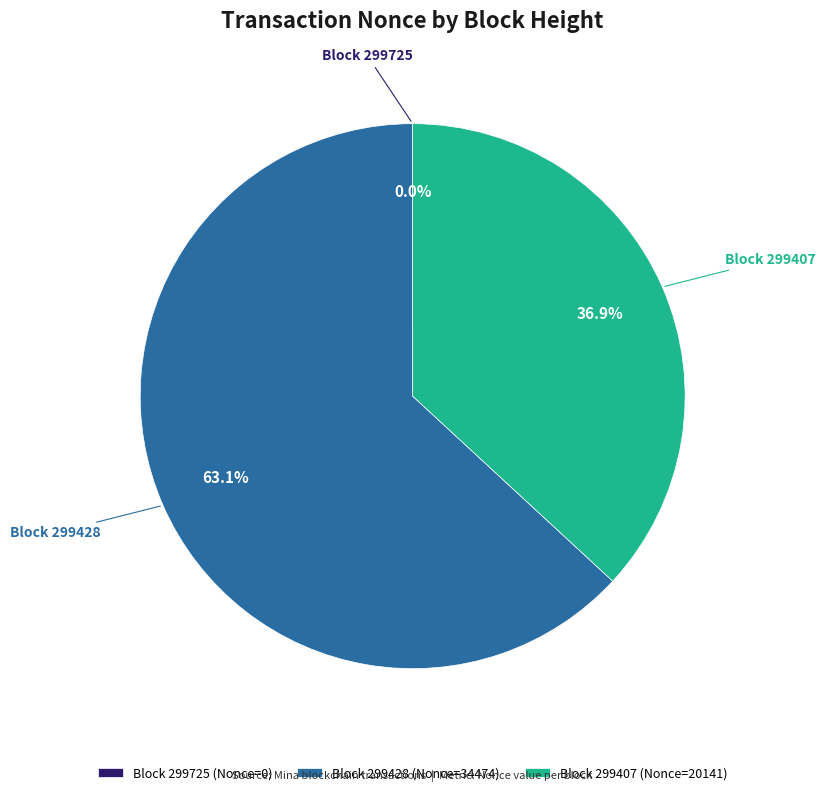

Which has a higher value, Block 299428 (Nonce=34474) or Block 299407 (Nonce=20141)?

Block 299428 (Nonce=34474)